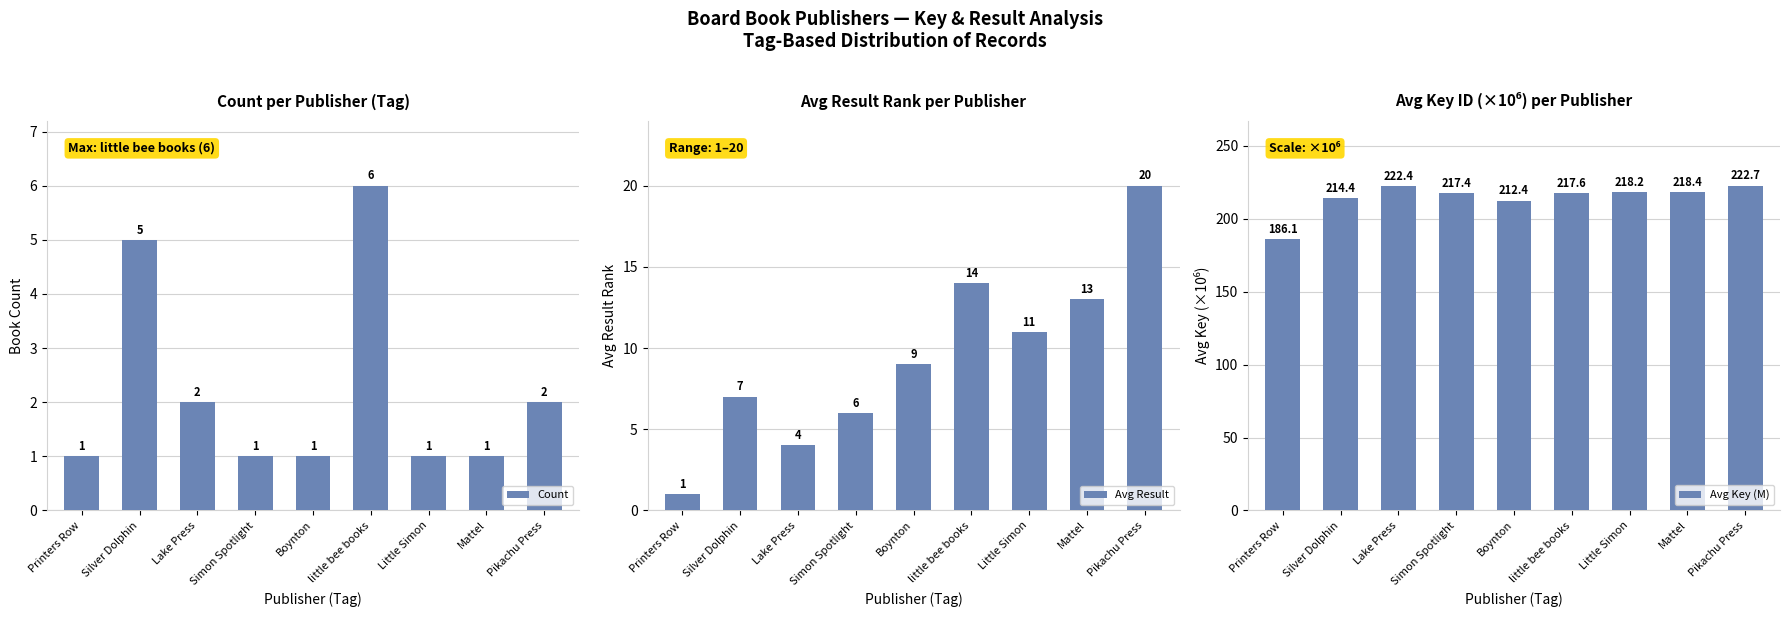

What value does the Avg Result series have at Little Simon?

11